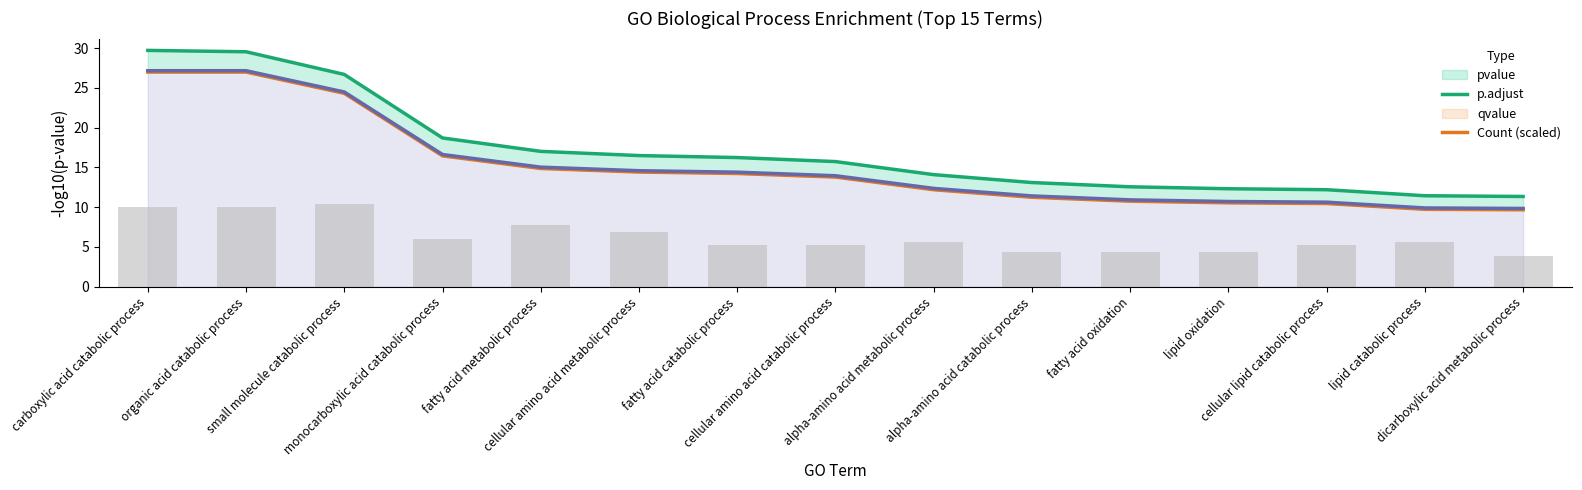

What are all the series names shown in the legend?

pvalue, p.adjust, qvalue, Count (scaled)